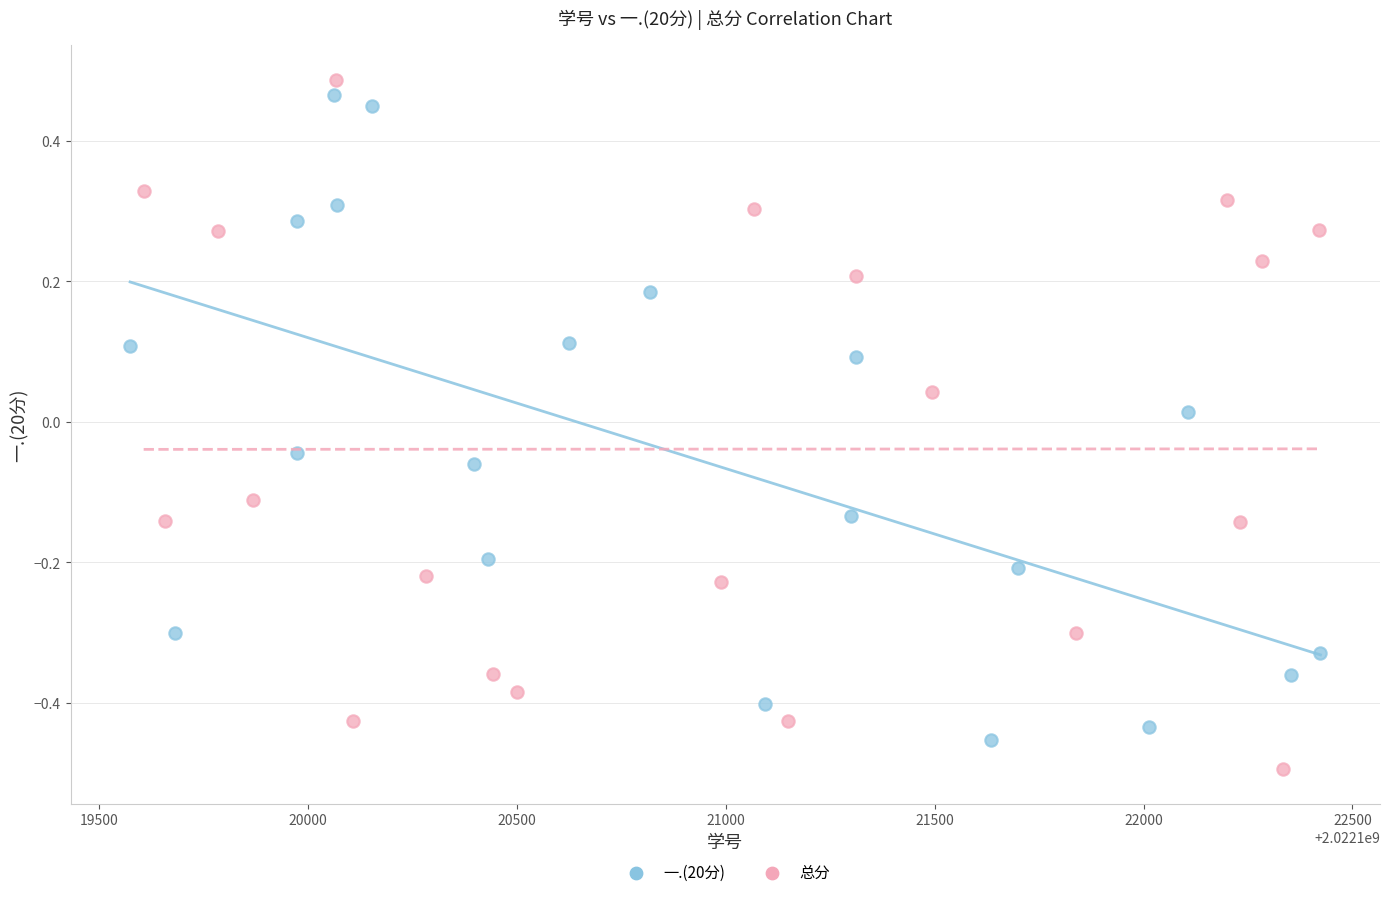

Which series contains the lowest Y value?

总分